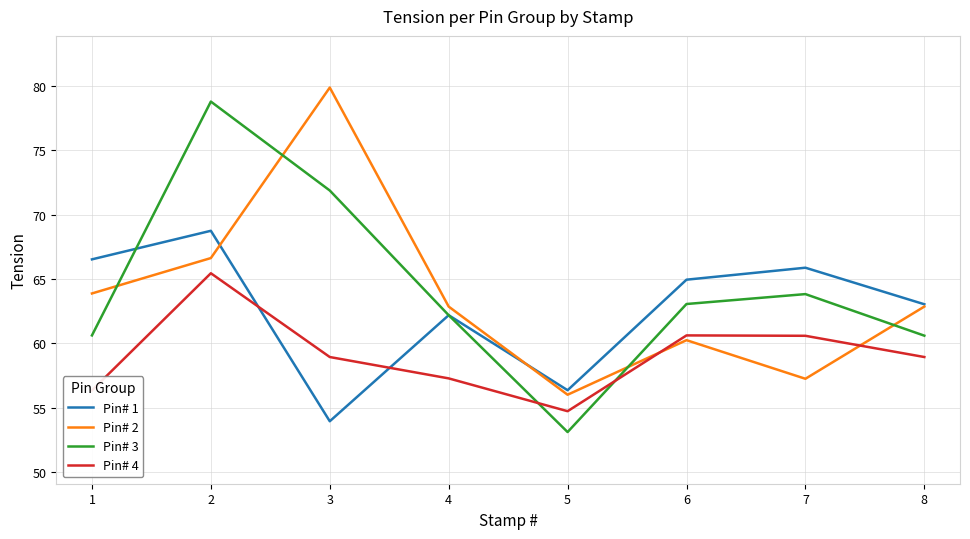

How many lines are shown in the chart?

4